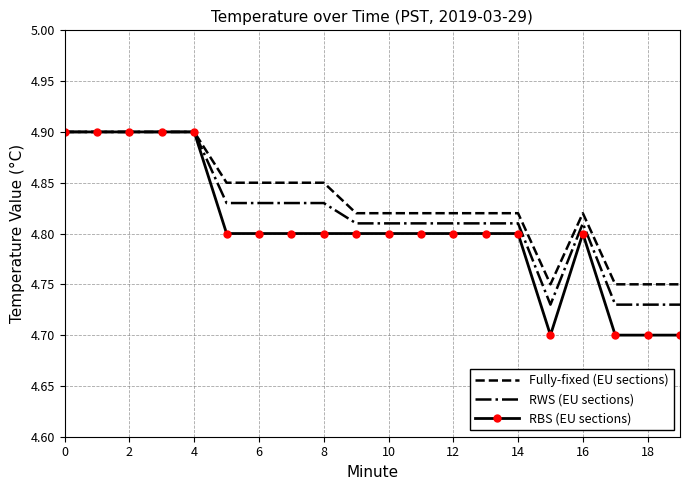

Rank the series by their average value, from highest to lowest.

Fully-fixed (EU sections), RWS (EU sections), RBS (EU sections)